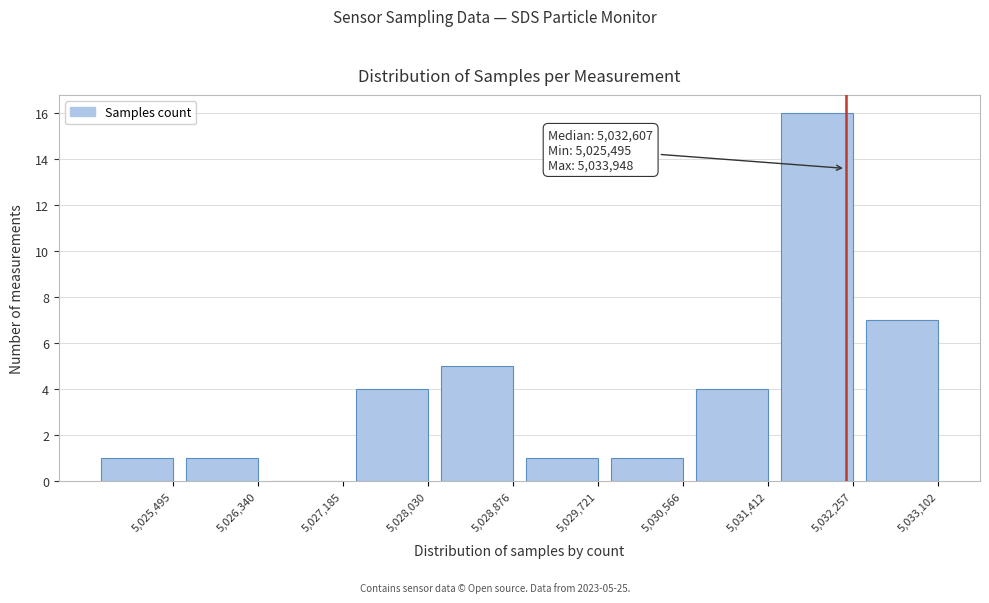

Reading left to right, transcribe all the data shown in this chart.

5,025,495=1	5,026,340=1	5,027,185=0	5,028,030=4	5,028,876=5	5,029,721=1	5,030,566=1	5,031,412=4	5,032,257=16	5,033,102=7